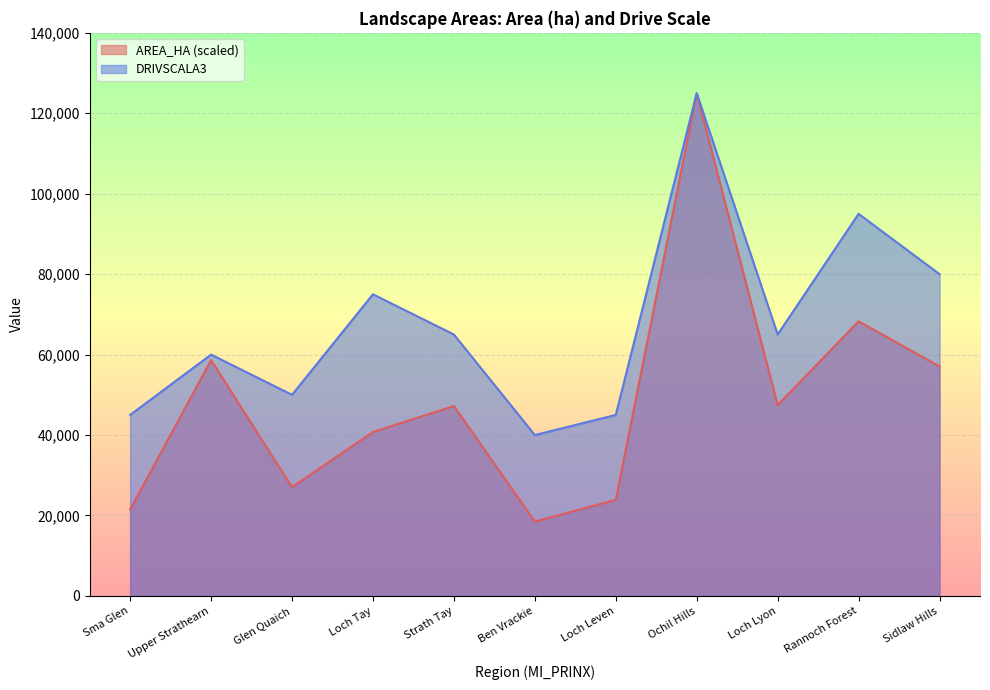

Rank the series at Loch Tay from highest to lowest value.

DRIVSCALA3, AREA_HA (scaled)